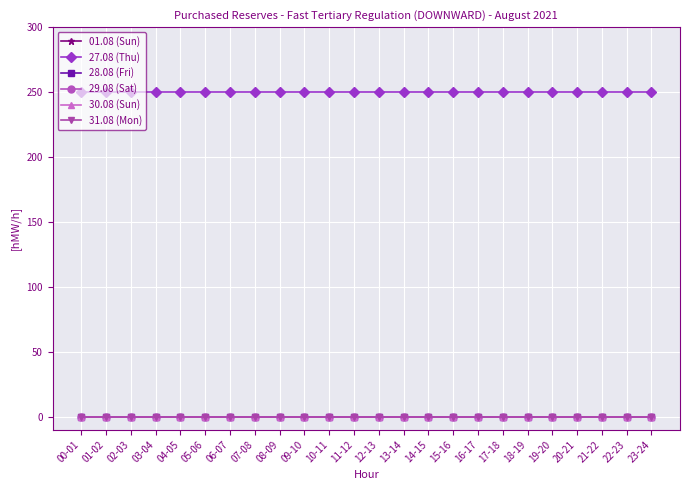

What is the sum of all 27.08 (Thu) values?

6000